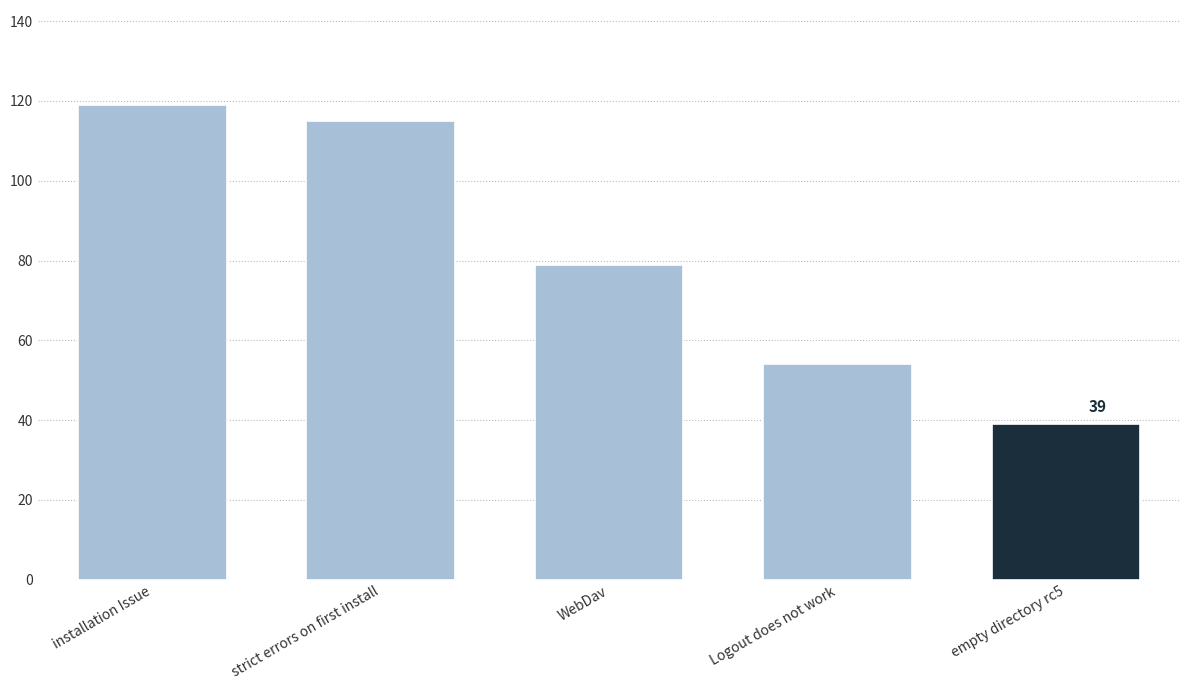

What is the value of the 1st bar from the left?

119